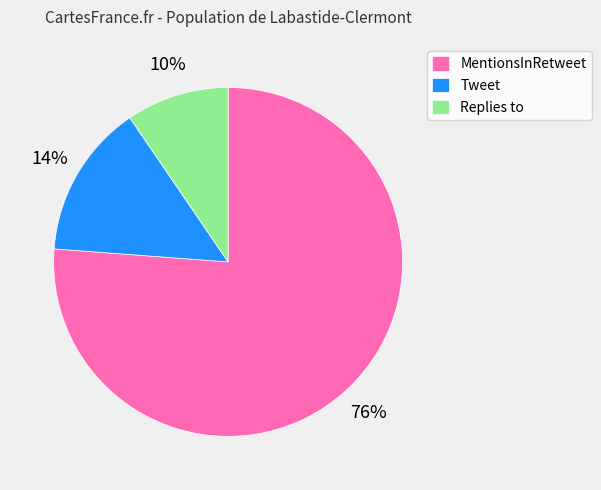

What is the majority slice?

MentionsInRetweet